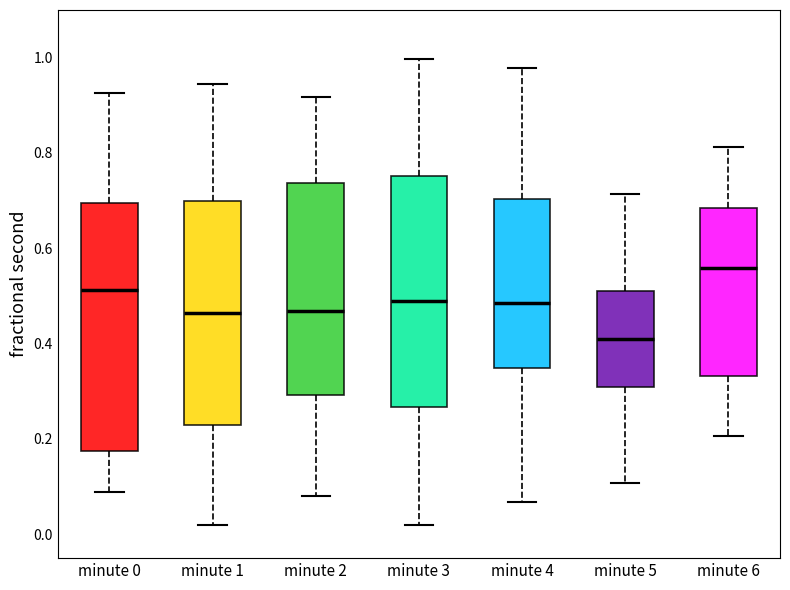

Which box's median line is the highest?

minute 6